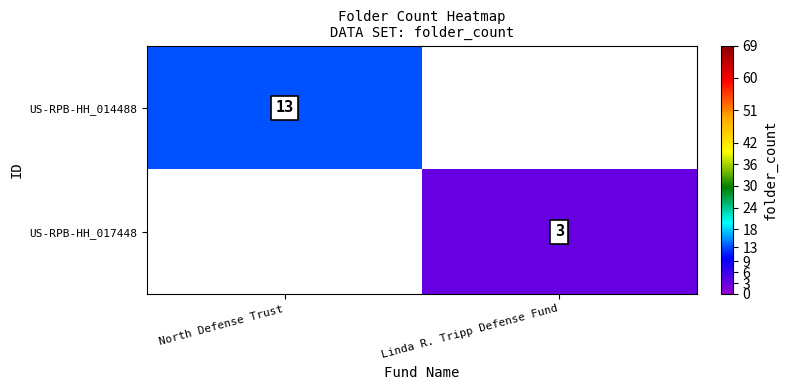

Is the value of US-RPB-HH_017448 at Linda R. Tripp Defense Fund greater than the value of US-RPB-HH_014488 at North Defense Trust?

No